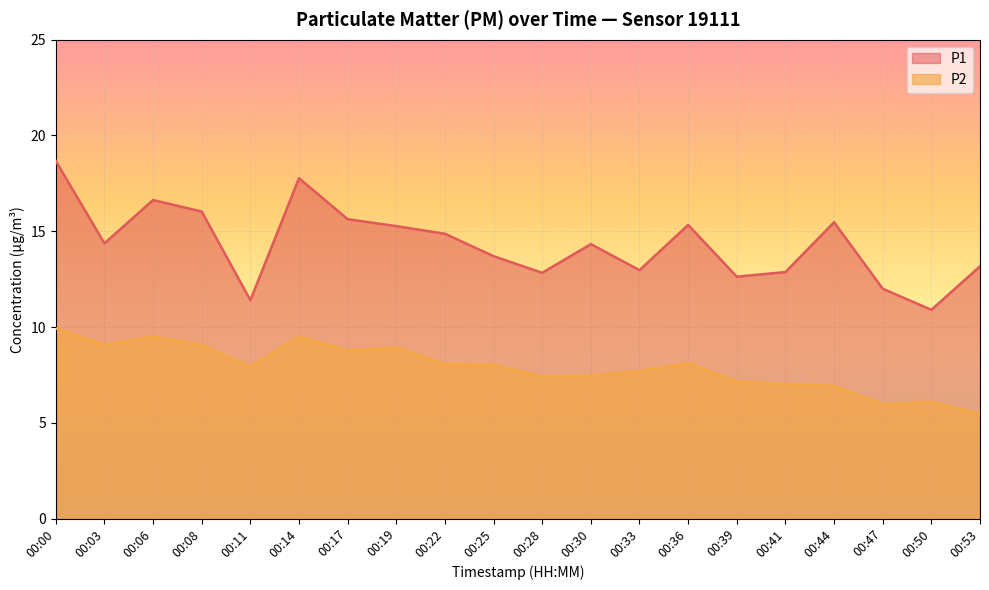

Where is the first local minimum for P1?

00:03